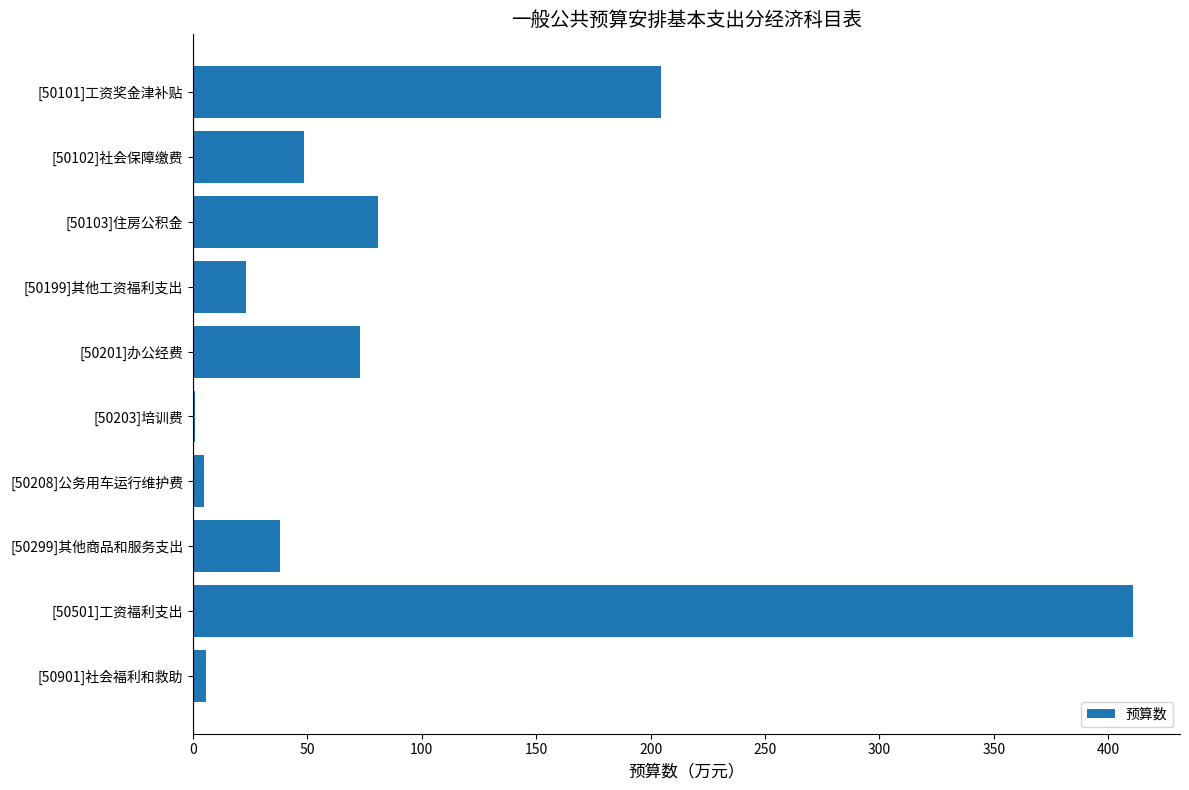

The chart shows a value of 270.9 at [50101]工资奖金津补贴. True or false?

False